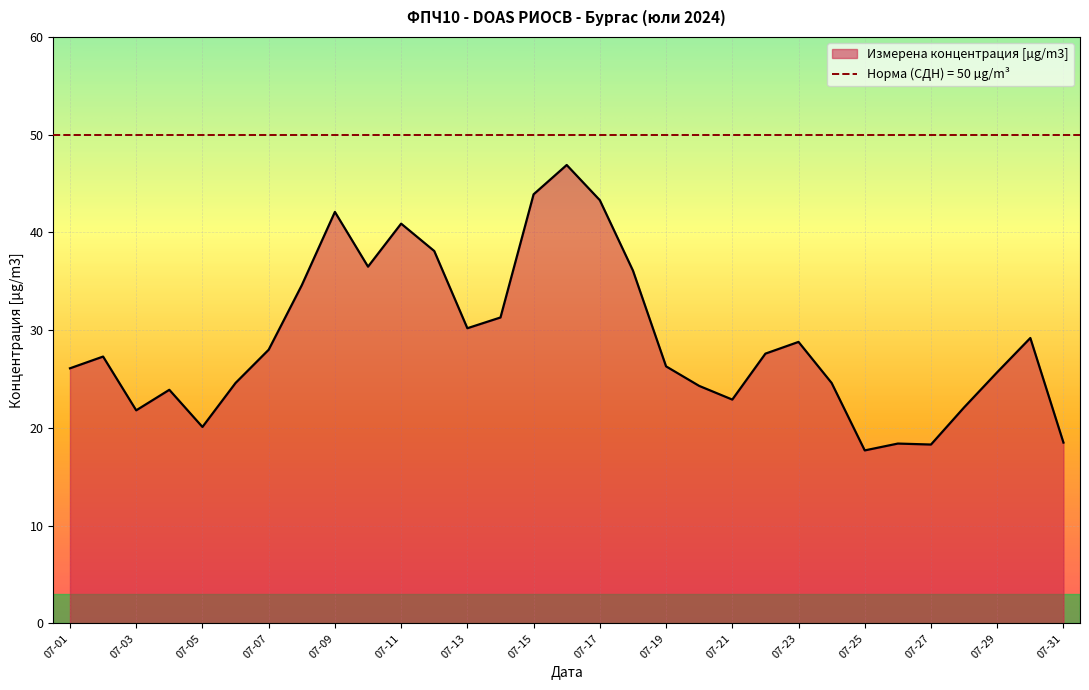

What is the ratio of the value at 07-09 to the value at 07-01?

1.6